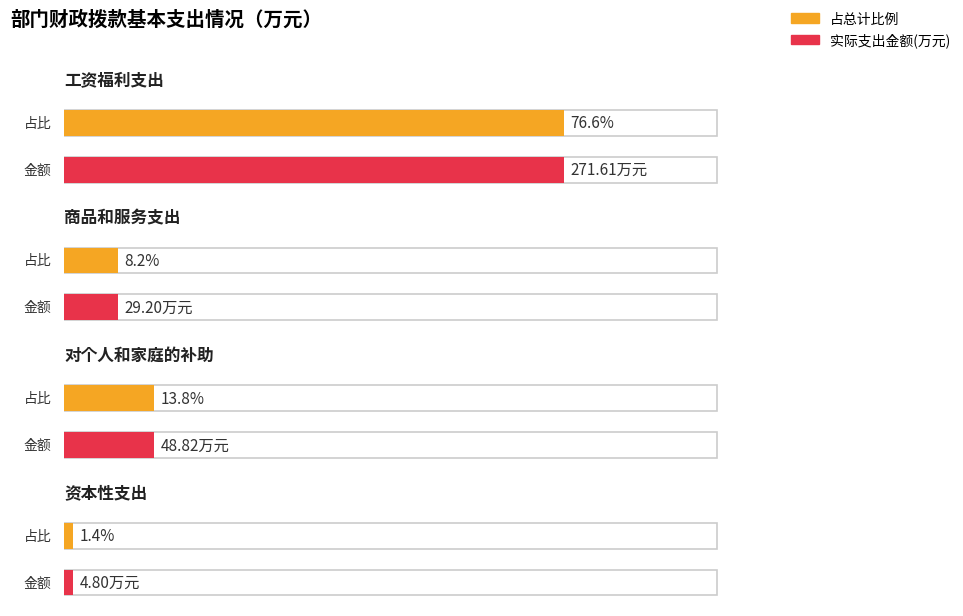

Rank the categories by value from lowest to highest.

资本性支出, 商品和服务支出, 对个人和家庭的补助, 工资福利支出